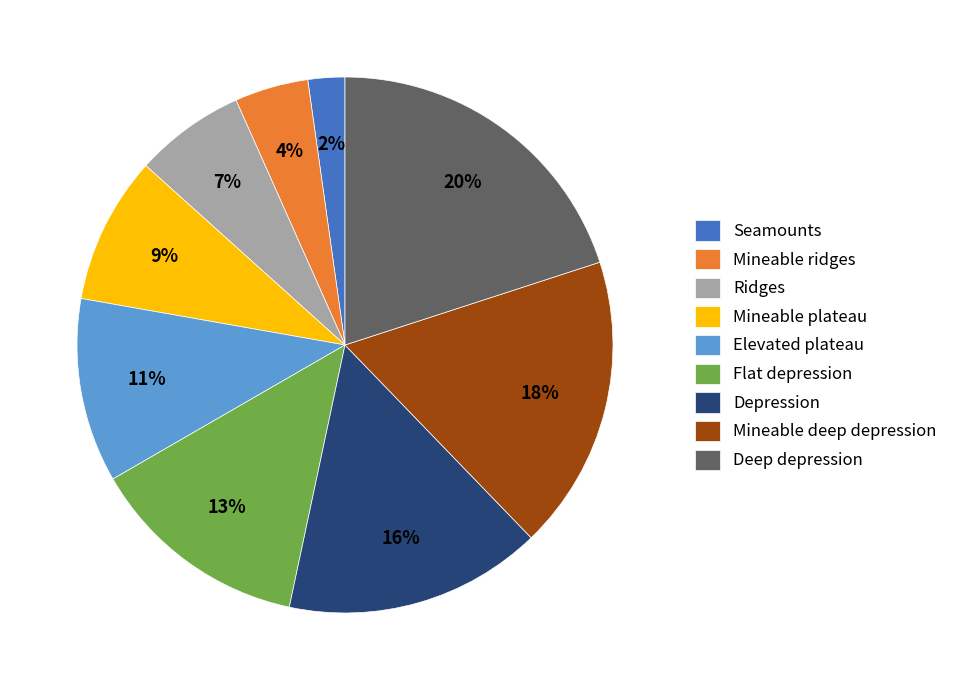

To the nearest percent, what is the difference between the Seamounts and Deep depression slice percentages?

18%